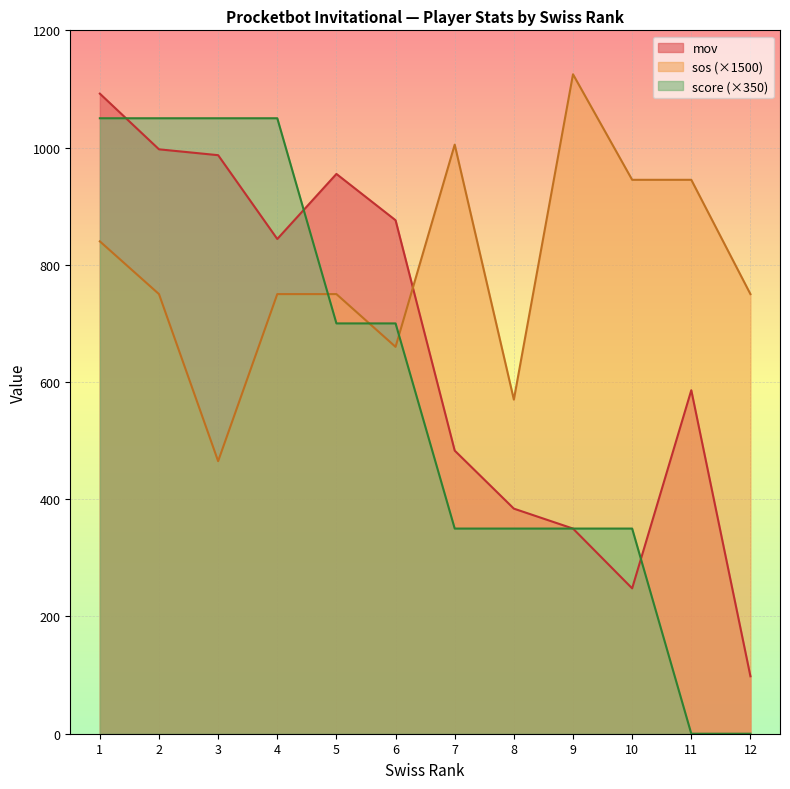

What are all the series names shown in the legend?

mov, sos (×1500), score (×350)